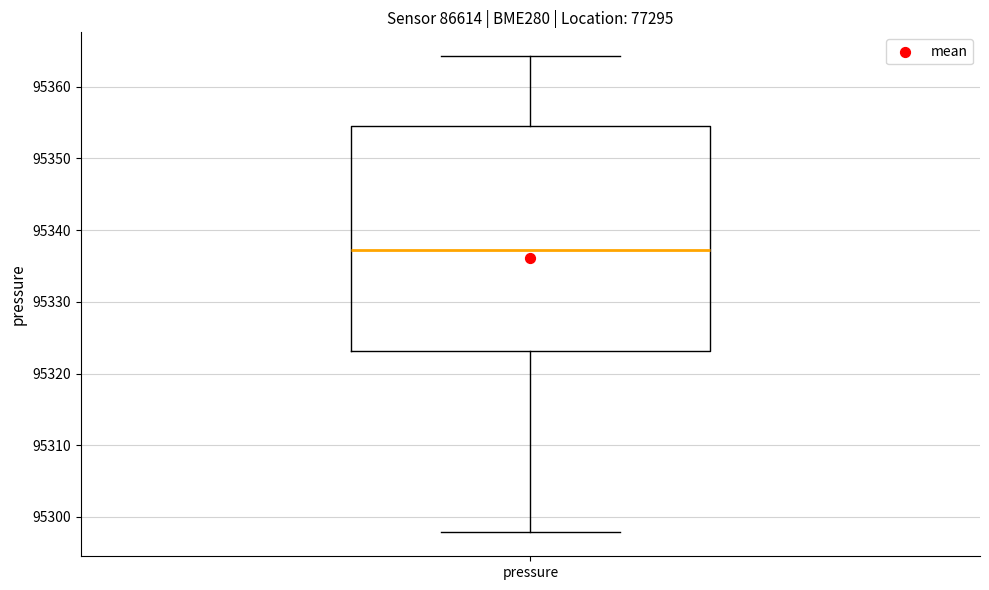

Transcribe this box plot: give where the median line is, the range the box spans, and where the two whiskers end, as read against the y-axis. The values are not printed on the chart, so give them approximately, as read against the axis.

median 95337, box 95323 to 95354, whiskers 95298 to 95364